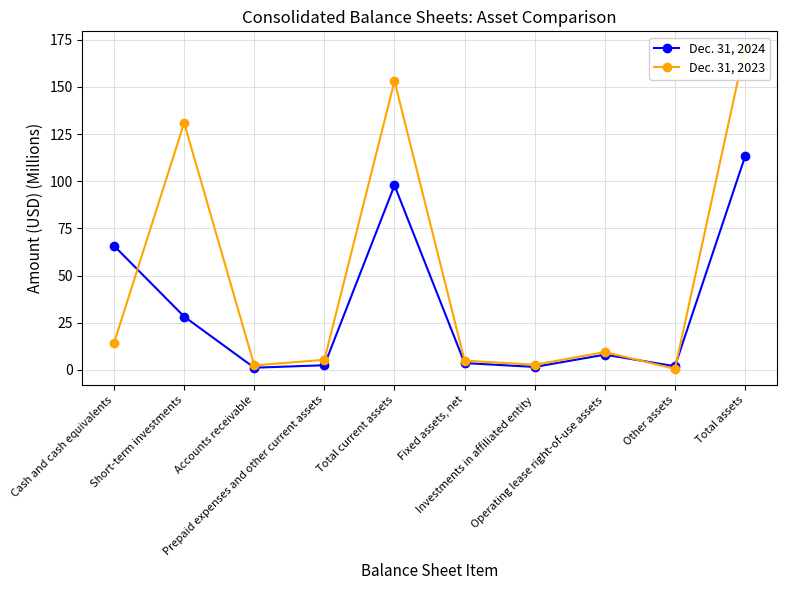

How many data points in Dec. 31, 2024 are above 8?

5